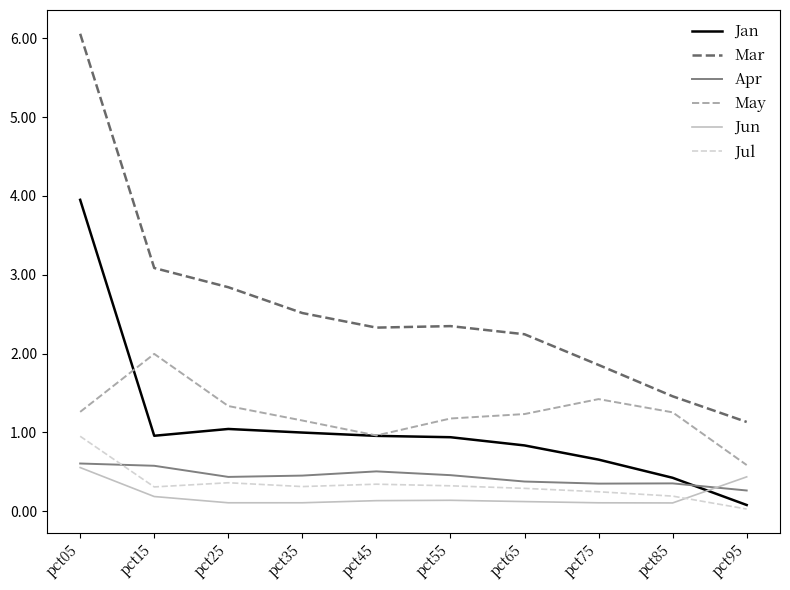

How many lines are shown in the chart?

6